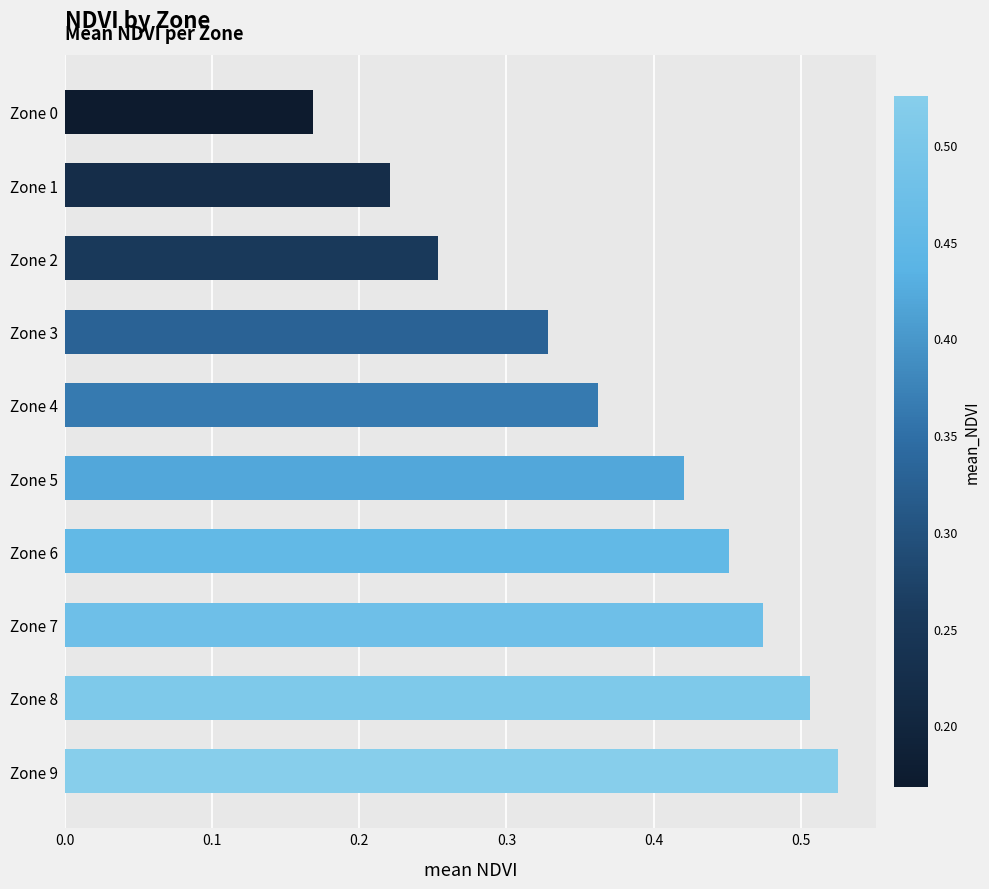

Are the bars grouped side by side (vs. stacked)?

No